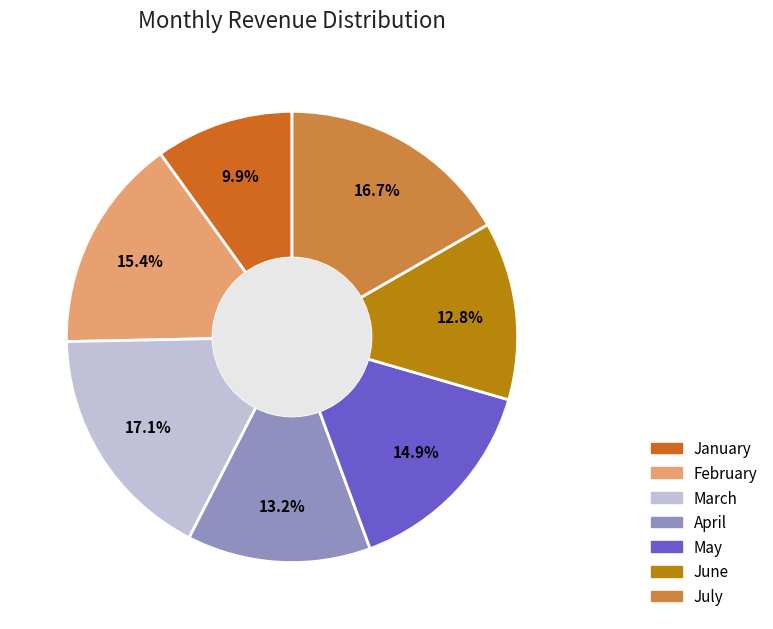

Which slice is the smallest?

January